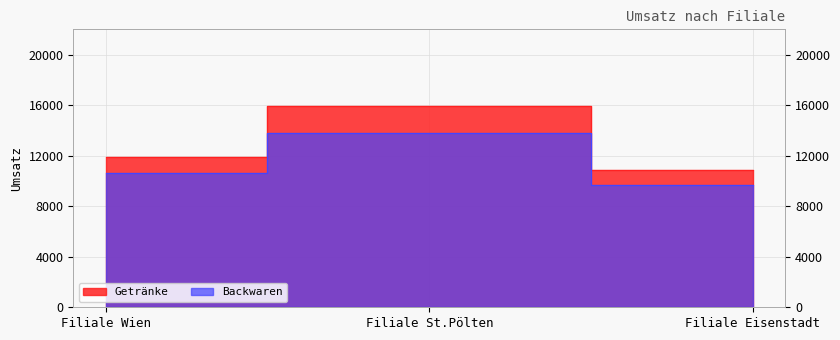

What are all the series names shown in the legend?

Getränke, Backwaren